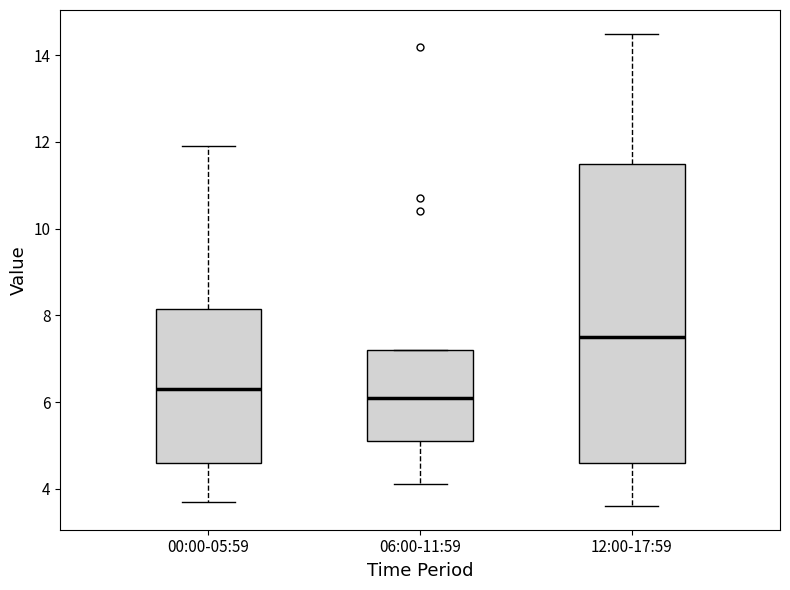

Comparing the boxes themselves (not the whiskers), which one is the tallest?

12:00-17:59